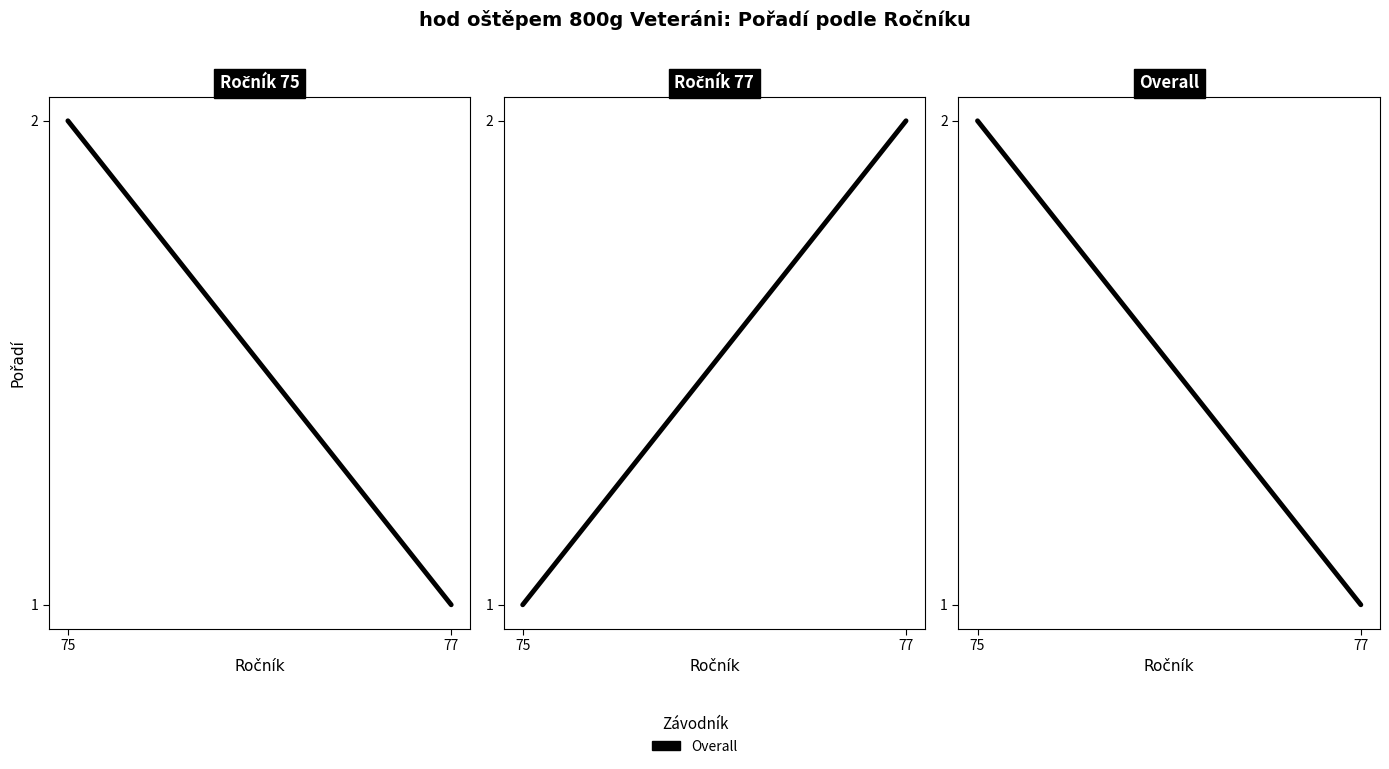

The chart shows a value of 2 at 77. True or false?

False